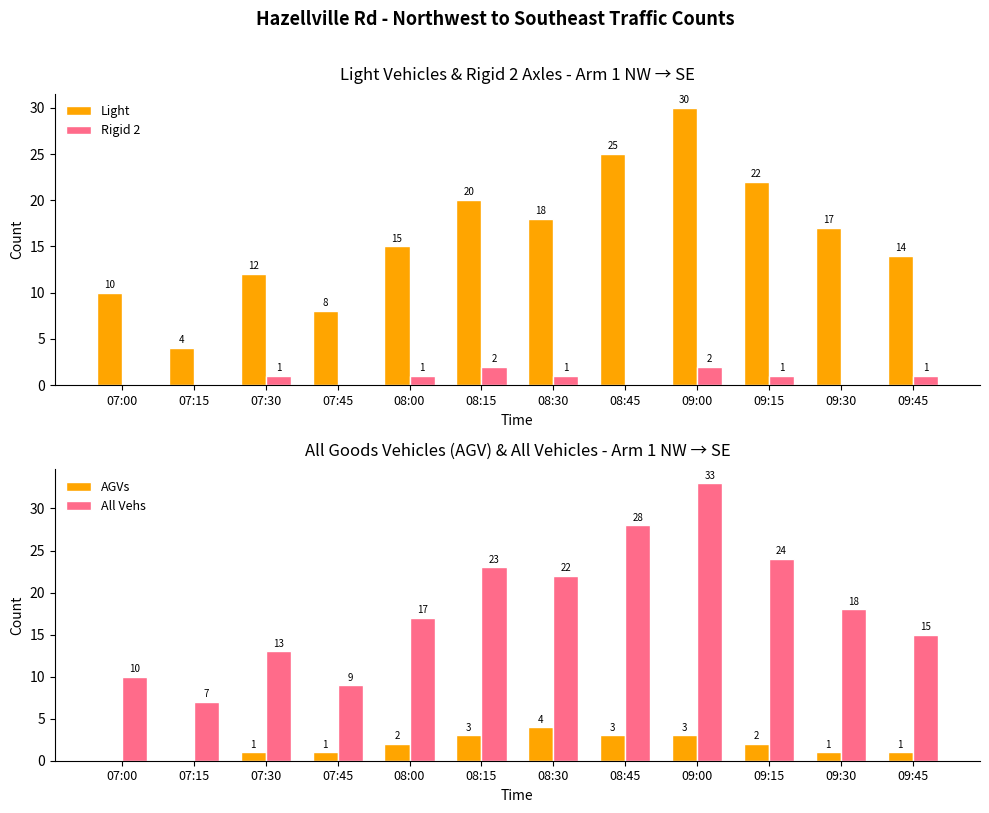

Which has a higher value, 09:45 or 09:15?

09:15